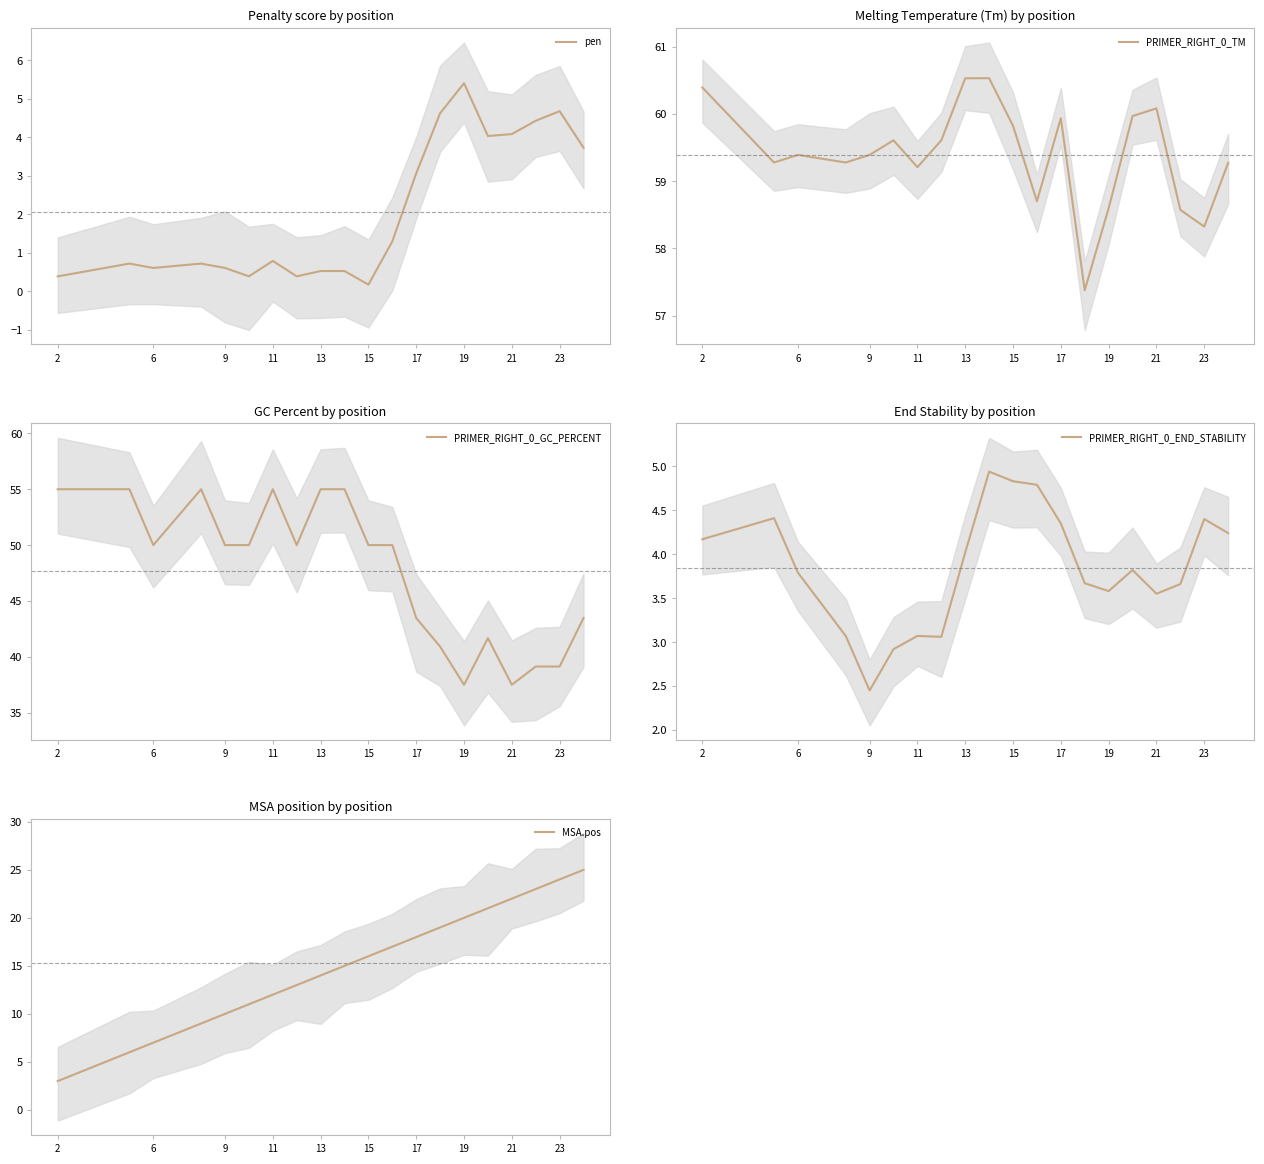

Reading right to left, list all the values displayed in this chart.

pen: 3.7	4.7	4.4	4.1	4.0	5.4	4.6	3.1	1.3	0.2	0.5	0.5	0.4	0.8	0.4	0.6	0.7	0.6	0.7	0.4
PRIMER_RIGHT_0_TM: 59.3	58.3	58.6	60.1	60.0	58.6	57.4	59.9	58.7	59.8	60.5	60.5	59.6	59.2	59.6	59.4	59.3	59.4	59.3	60.4
PRIMER_RIGHT_0_GC_PERCENT: 43.5	39.1	39.1	37.5	41.7	37.5	40.9	43.5	50.0	50.0	55.0	55.0	50.0	55.0	50.0	50.0	55.0	50.0	55.0	55.0
PRIMER_RIGHT_0_END_STABILITY: 4.2	4.4	3.7	3.5	3.8	3.6	3.7	4.3	4.8	4.8	4.9	4.0	3.1	3.1	2.9	2.5	3.1	3.8	4.4	4.2
MSA.pos: 25.0	24.0	23.0	22.0	21.0	20.0	19.0	18.0	17.0	16.0	15.0	14.0	13.0	12.0	11.0	10.0	9.0	7.0	6.0	3.0